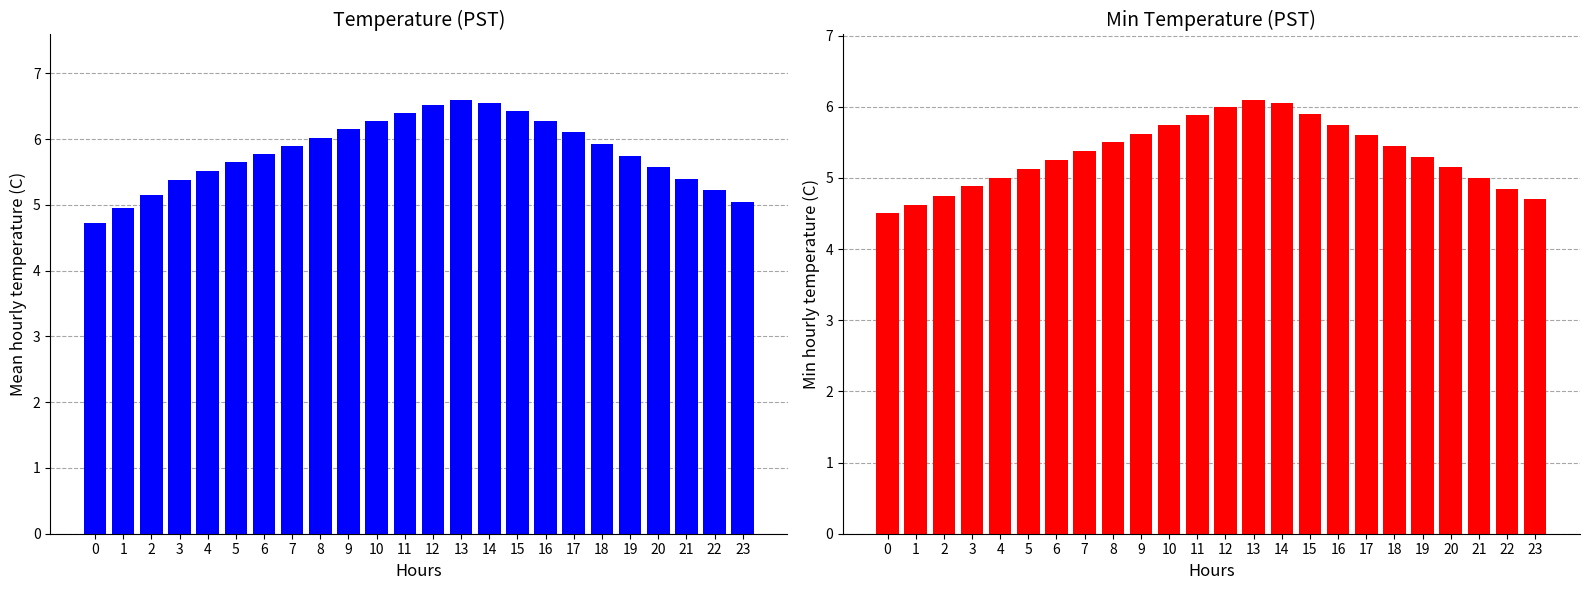

How many series are shown in this chart?

2